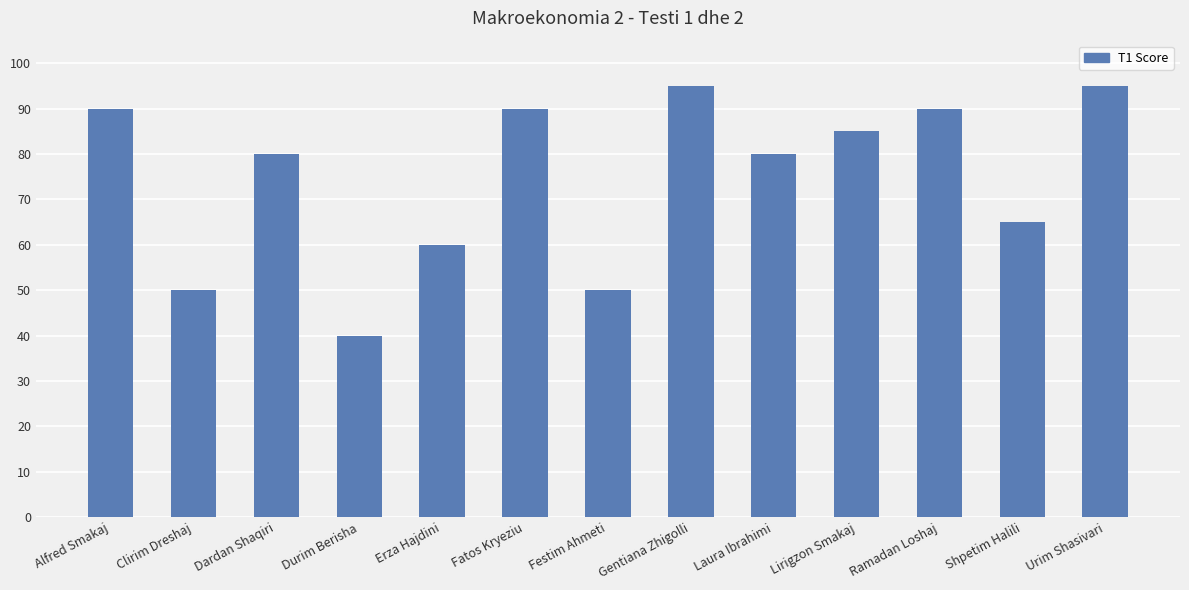

How many categories are shown in the chart?

13